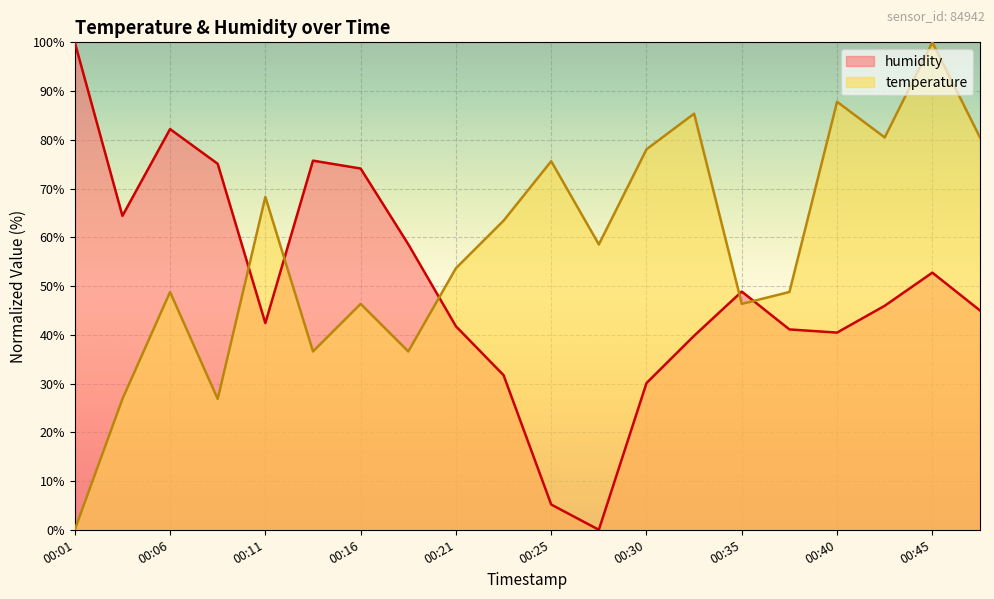

How many data points in humidity are above 45?

10